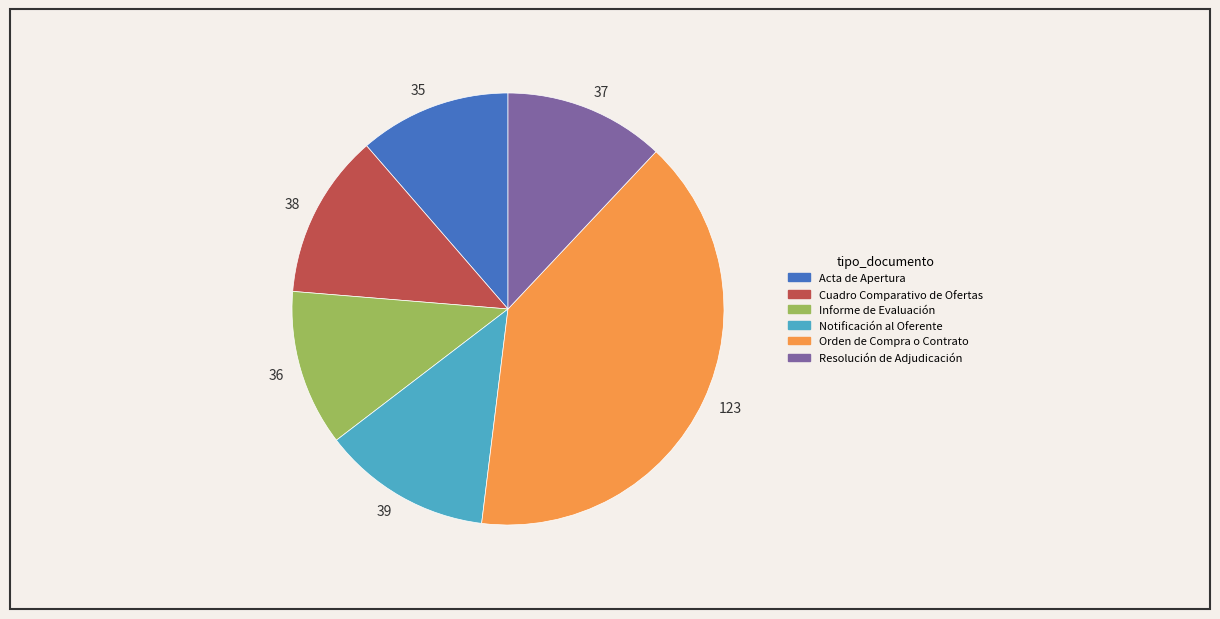

True or false: 38 accounts for 12% of the total.

True